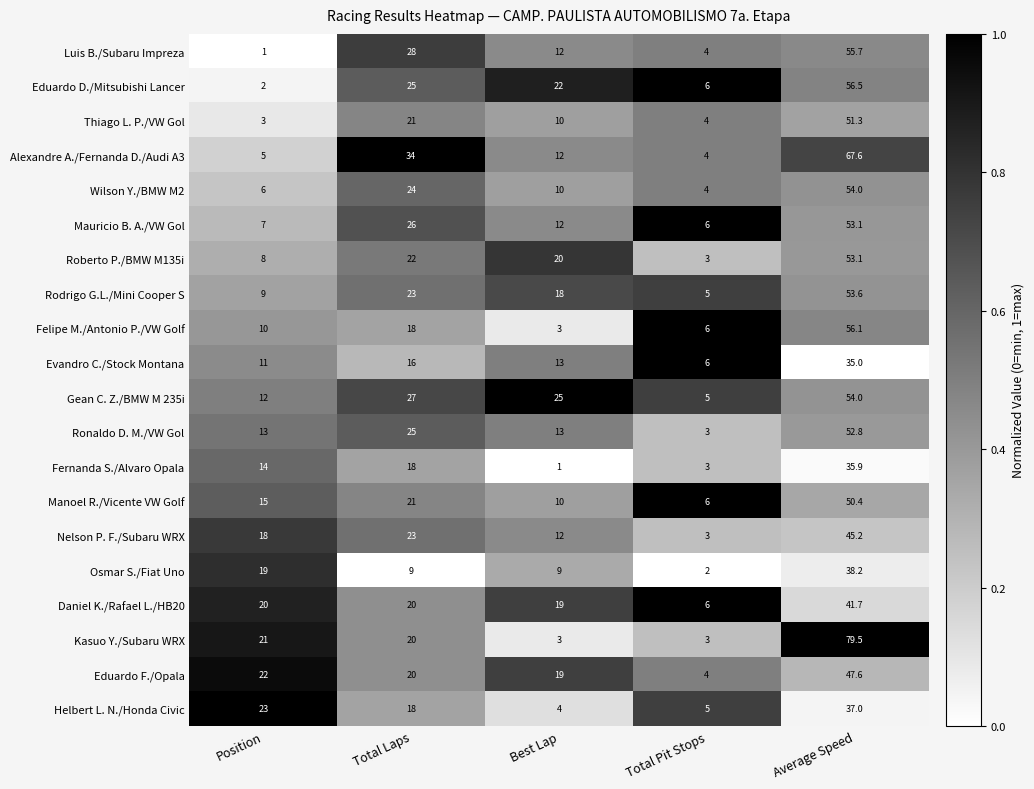

What is the difference between the highest and lowest values at Total Laps?

25.0